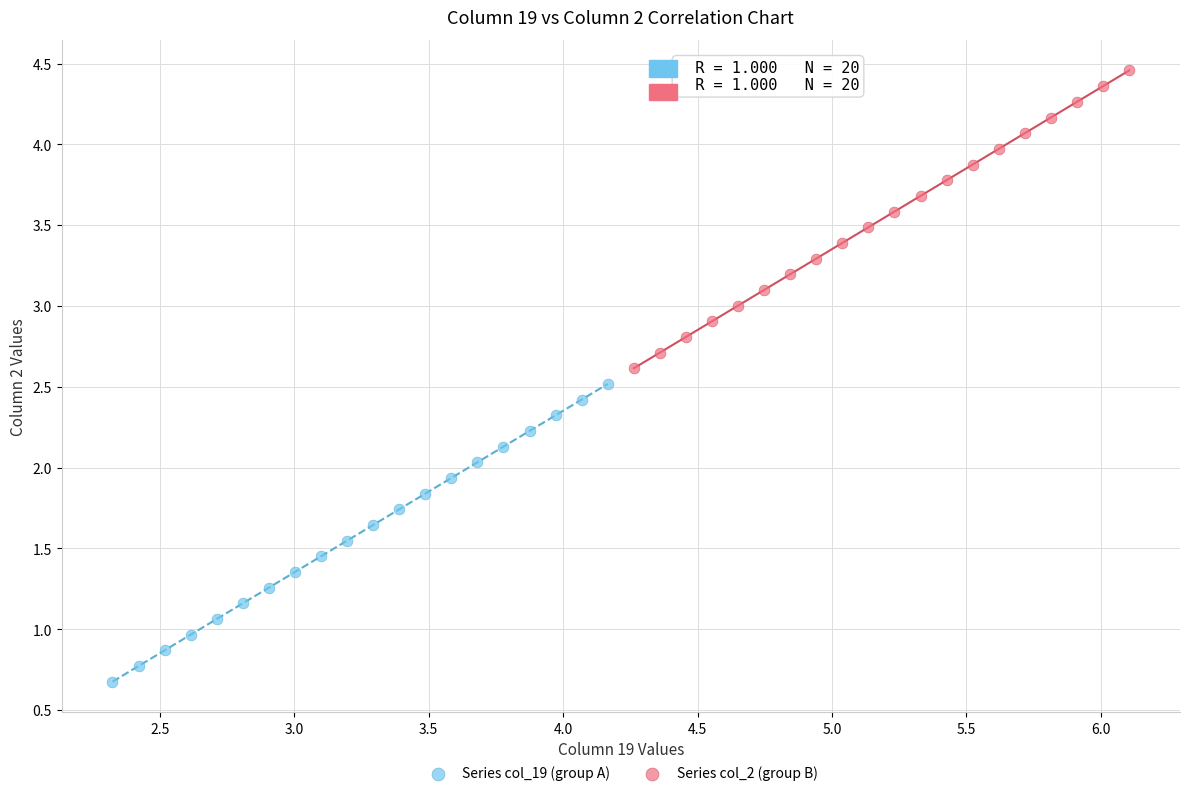

Which series contains the lowest Y value?

Series col_19 (group A)